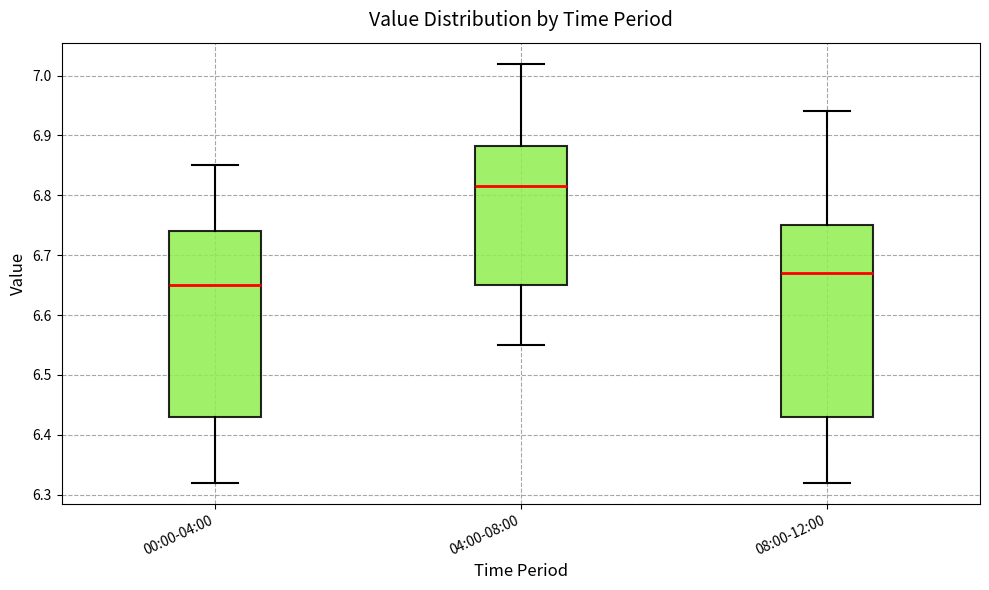

Reading left to right, transcribe this box plot: for each box, give where its median line is, the range the box spans, and where its two whiskers end, as read against the y-axis. The values are not printed on the chart, so give them approximately, as read against the axis.

00:00-04:00: median 6.65, box 6.43 to 6.74, whiskers 6.32 to 6.85
04:00-08:00: median 6.82, box 6.65 to 6.88, whiskers 6.55 to 7.02
08:00-12:00: median 6.67, box 6.43 to 6.75, whiskers 6.32 to 6.94